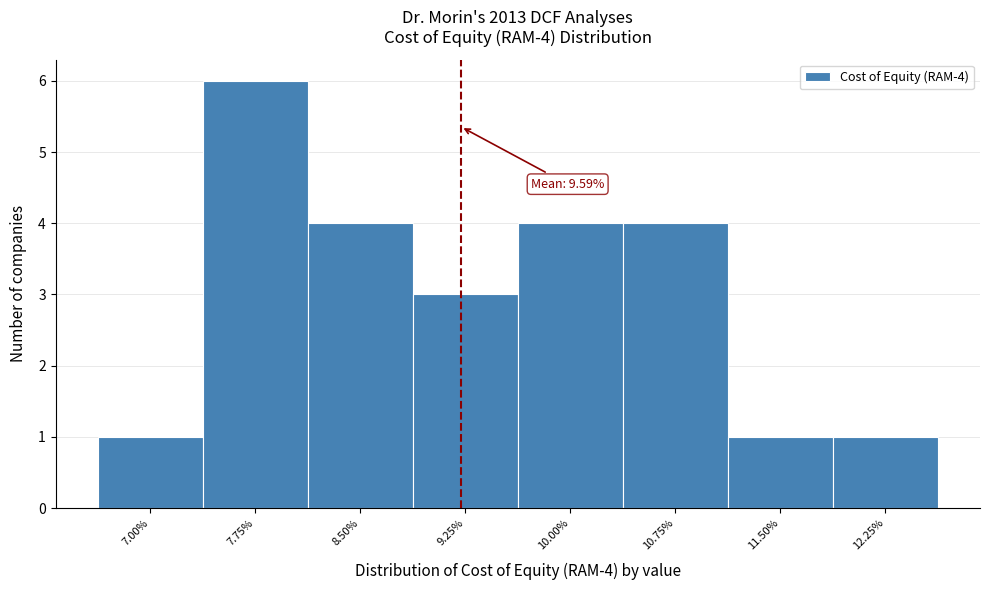

Reading left to right, list all the values displayed in this chart.

7.00%=1	7.75%=6	8.50%=4	9.25%=3	10.00%=4	10.75%=4	11.50%=1	12.25%=1